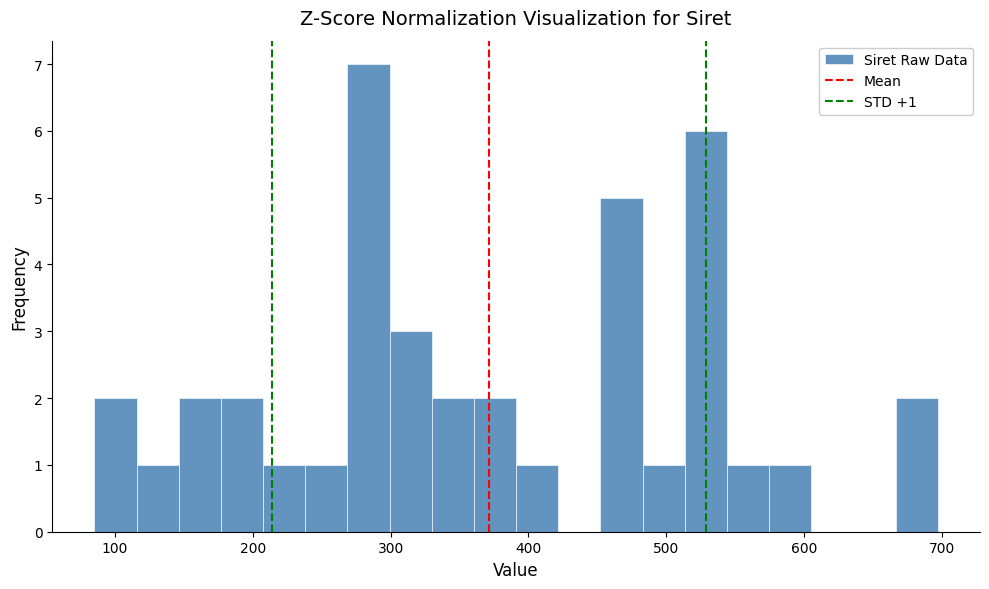

Read against the x-axis, roughly where is the centre of the tallest bar?

280